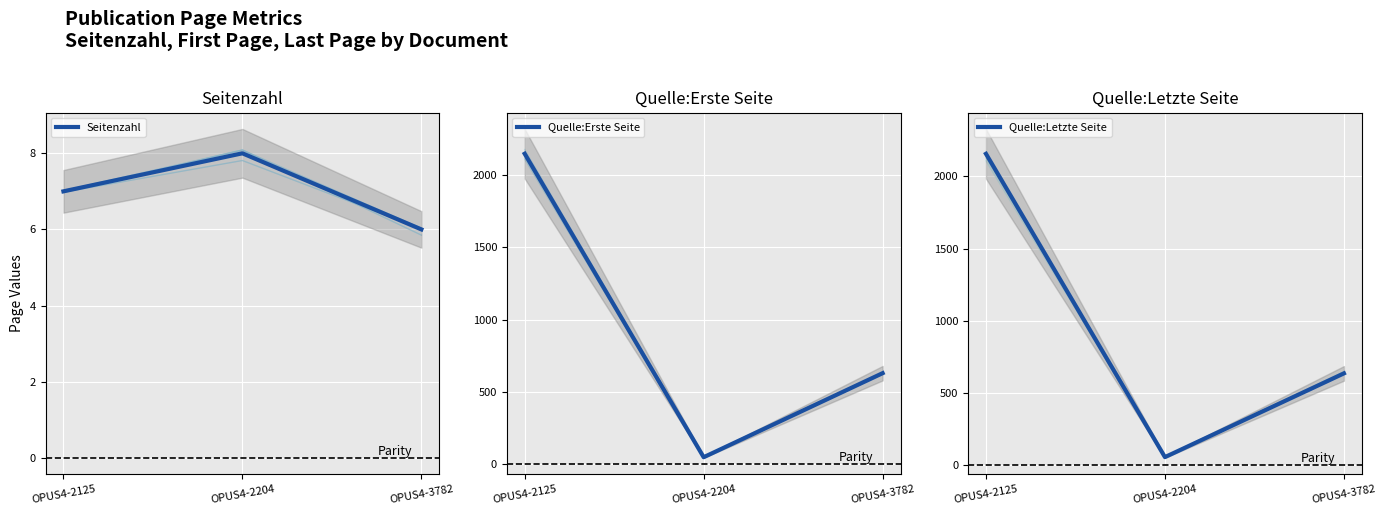

Reading right to left, what are all the values shown in this chart?

Seitenzahl: 6	8	7
Quelle:Erste Seite: 628	45	2150
Quelle:Letzte Seite: 634	53	2157